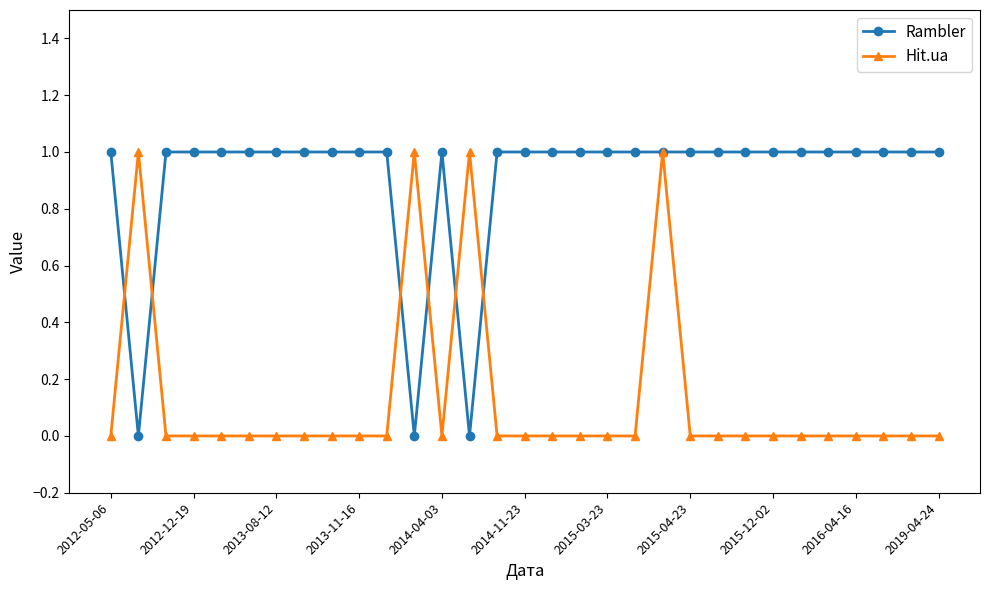

True or false: Hit.ua has more than 0 points higher than both neighbors.

True